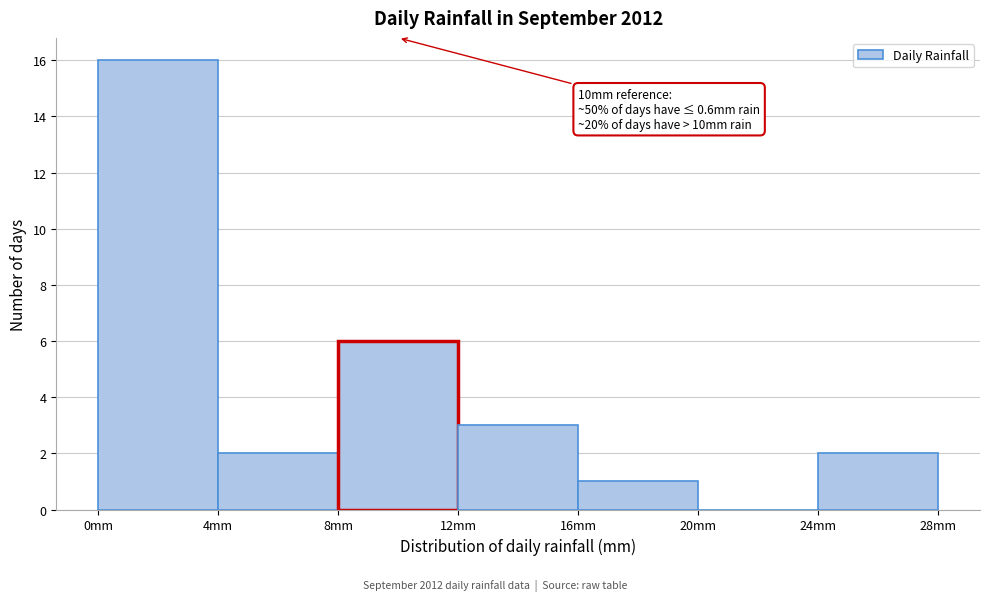

Over which range of the x-axis is the bar tallest?

0 to 4